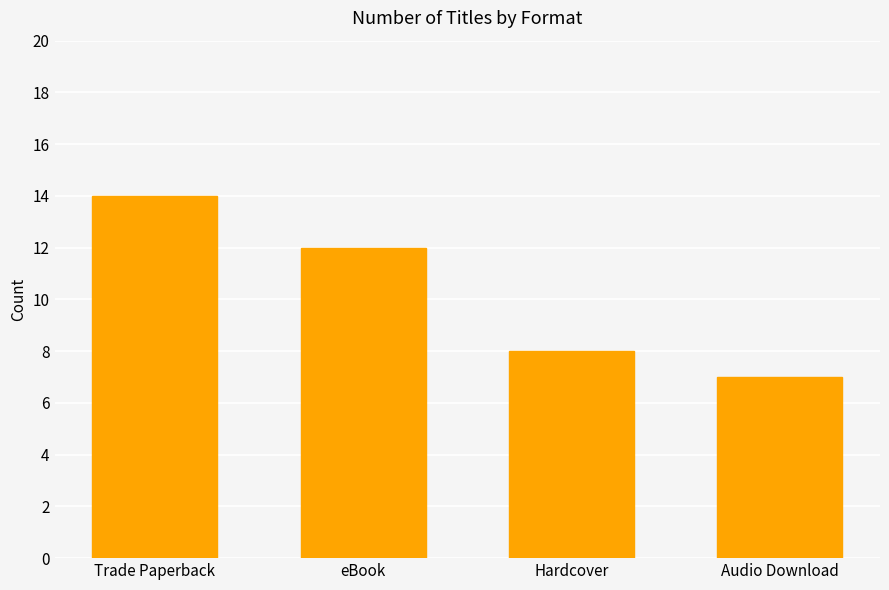

What is the sum of the values at Hardcover and eBook?

20